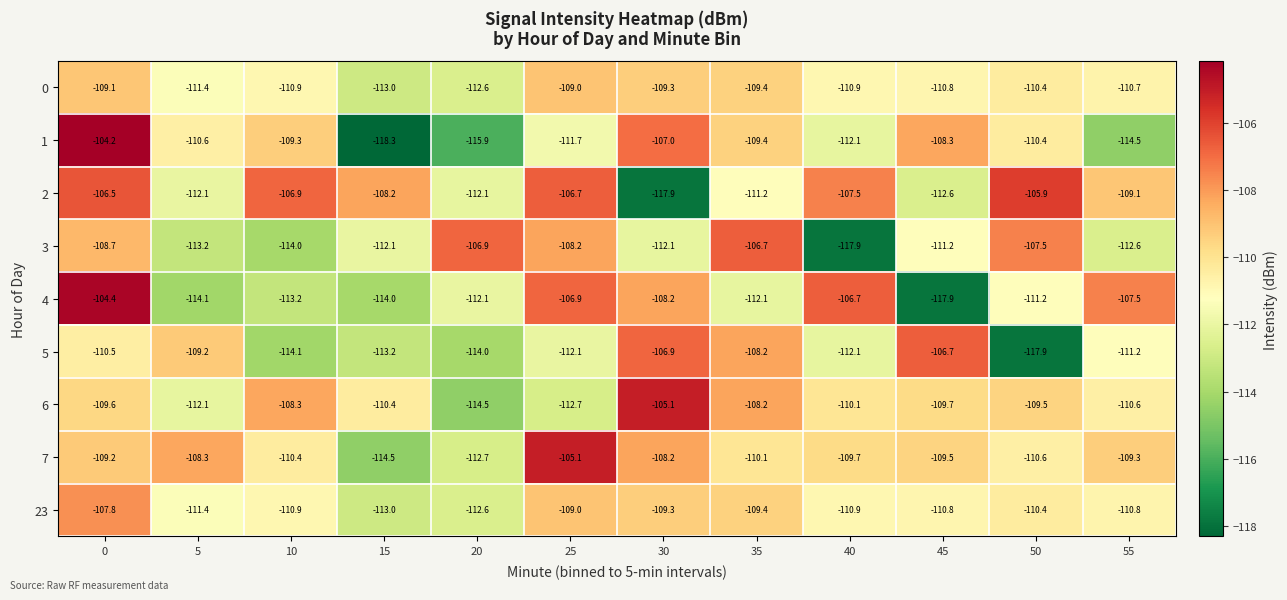

At which label does 1 reach its minimum?

15